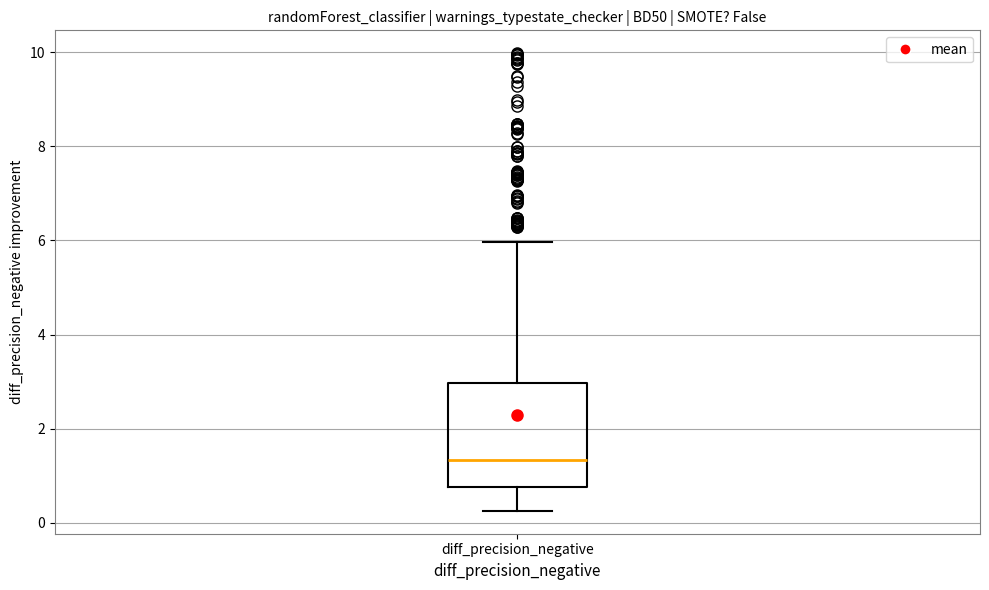

Transcribe this box plot: give where the median line is, the range the box spans, and where the two whiskers end, as read against the y-axis. The values are not printed on the chart, so give them approximately, as read against the axis.

median 1.4, box 0.8 to 3.0, whiskers 0.2 to 6.0